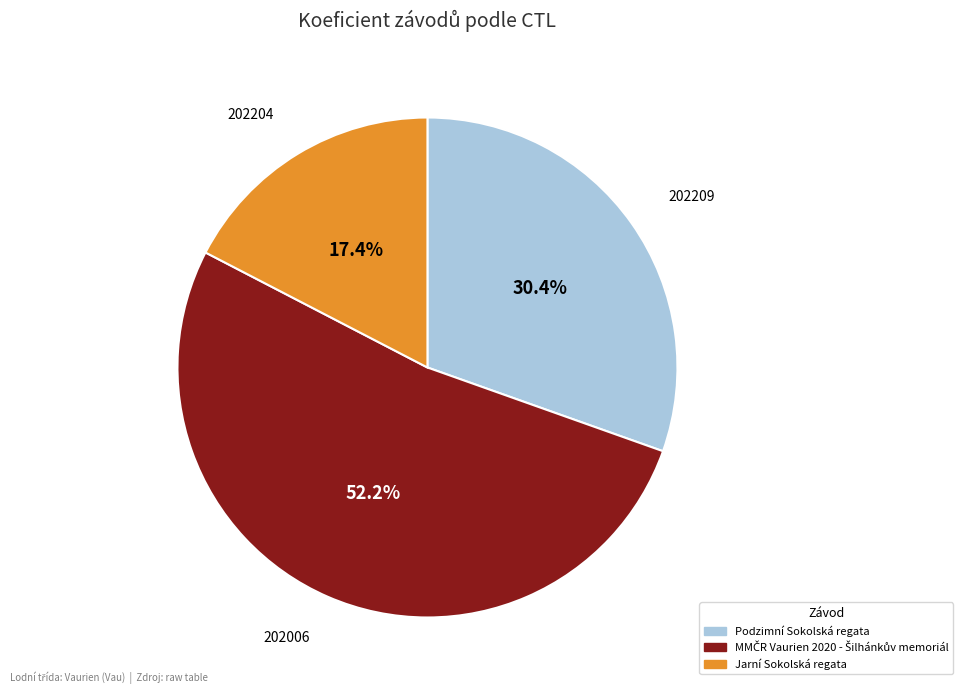

To the nearest percent, what is the average slice percentage?

33%